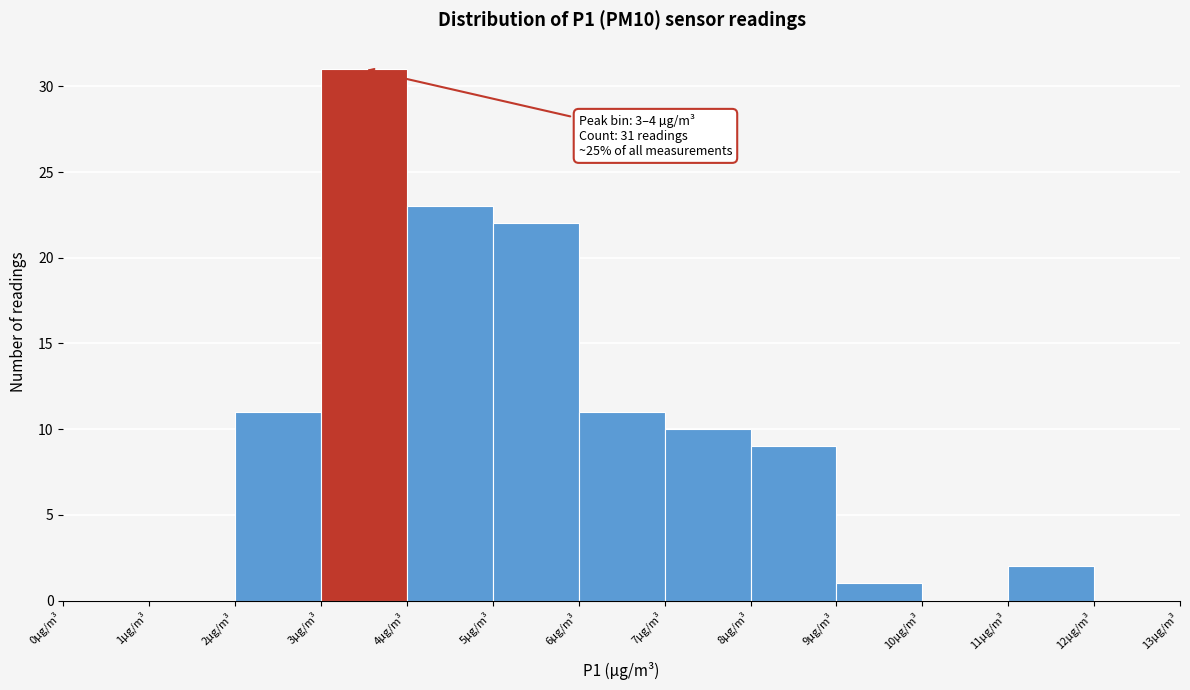

Over which range of the x-axis is the bar tallest?

3 to 4